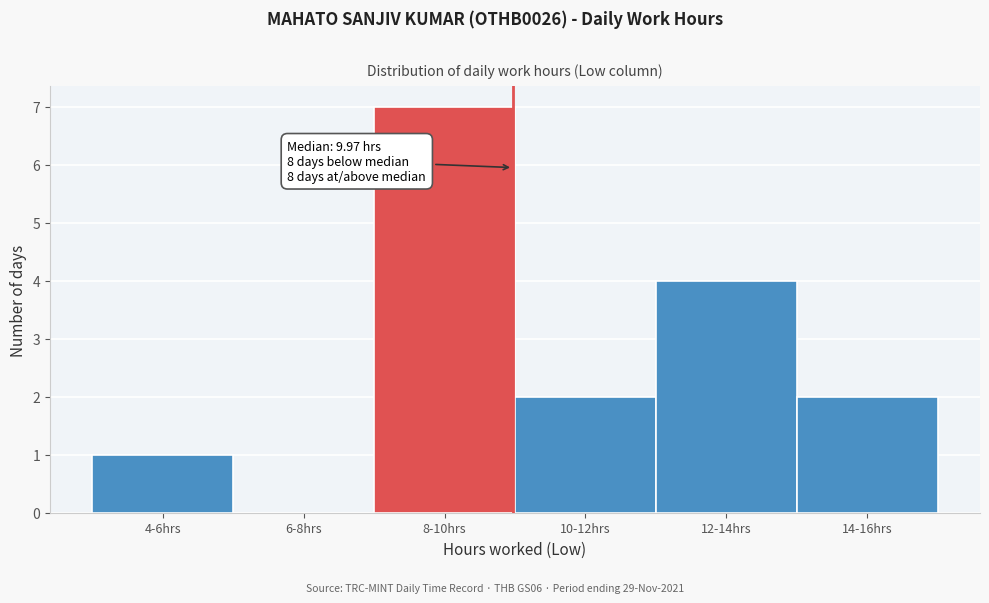

Reading left to right, extract all data points from this chart.

4-6hrs=1	6-8hrs=0	8-10hrs=7	10-12hrs=2	12-14hrs=4	14-16hrs=2